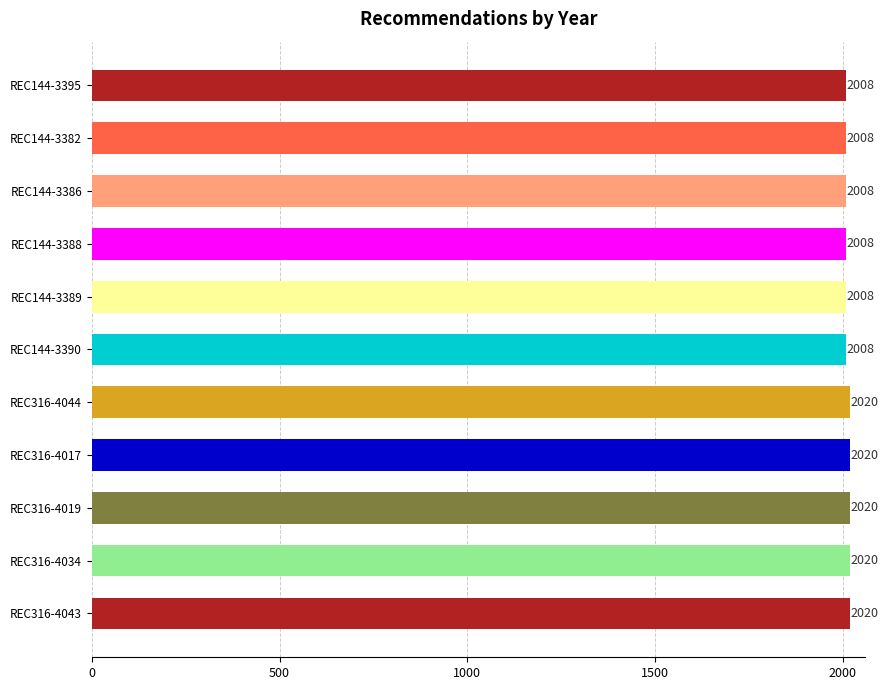

What is the difference between the second highest and minimum values?

12